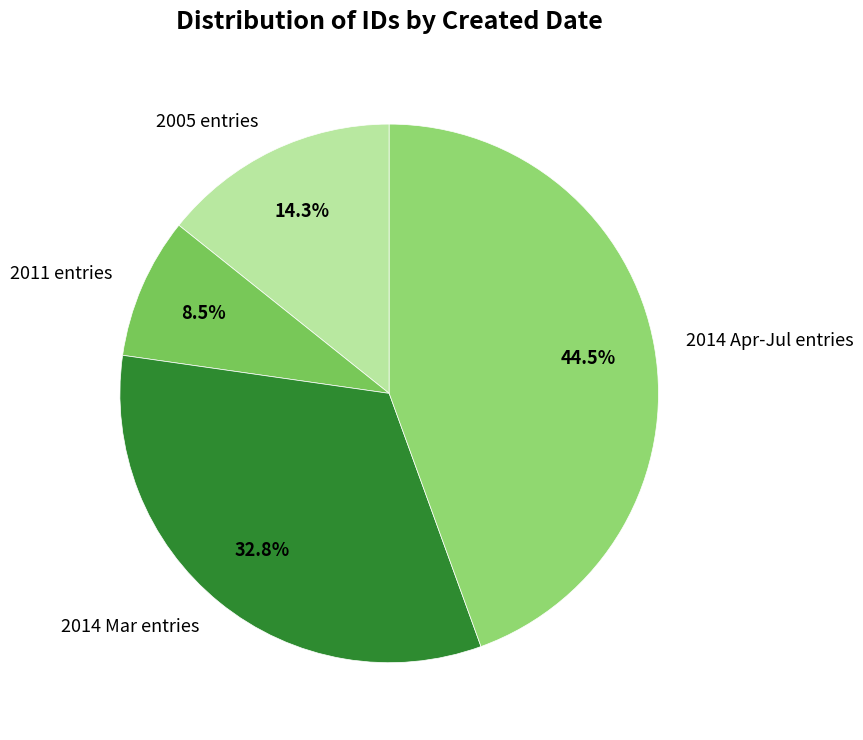

What is the largest slice in the pie chart?

2014 Apr-Jul entries